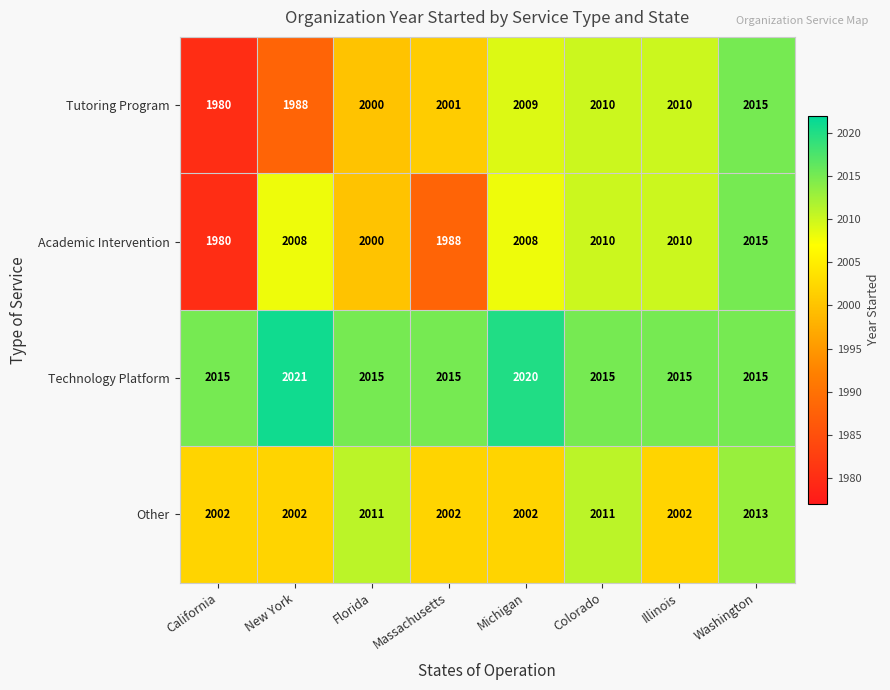

What is the total value across all series at Florida?

8026